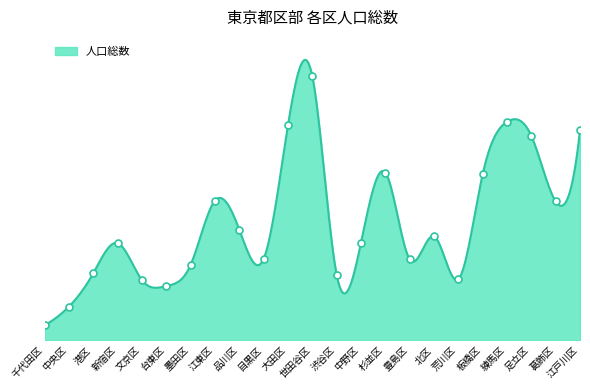

What is the change in value from 千代田区 to 中央区?

+59869